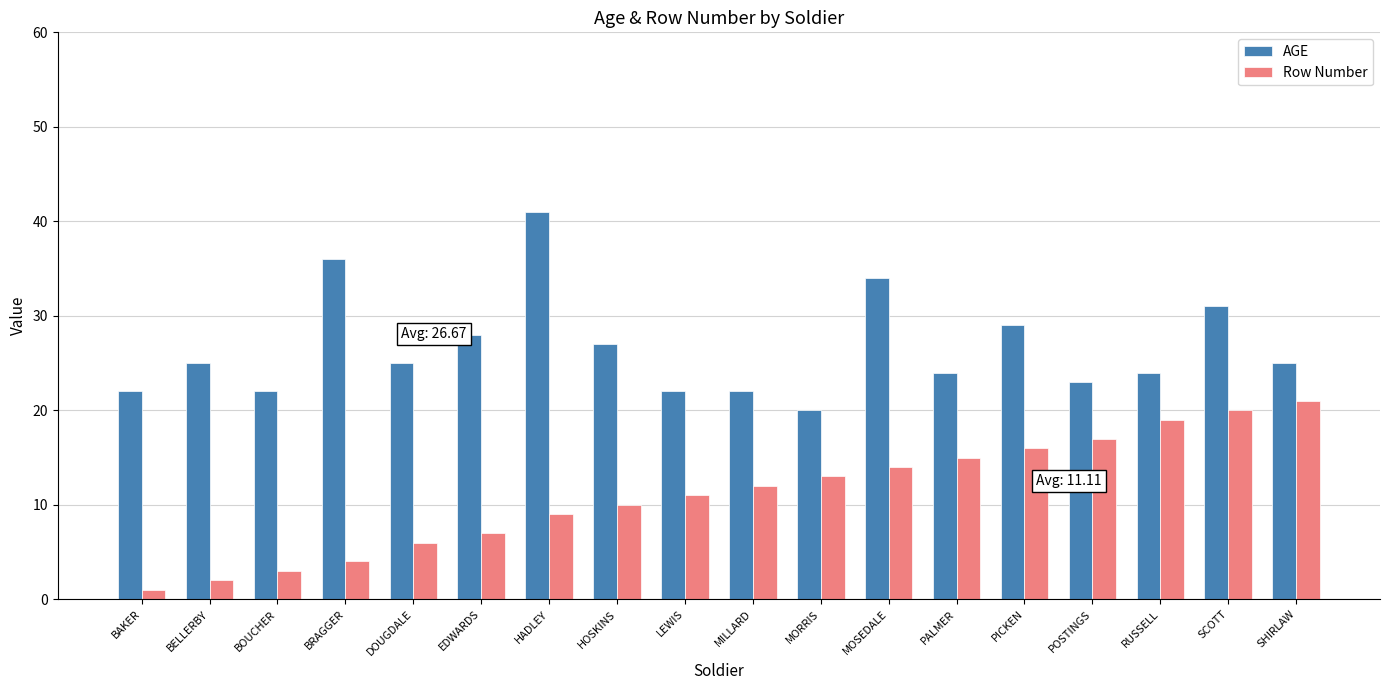

Which series has the widest spread of values?

AGE